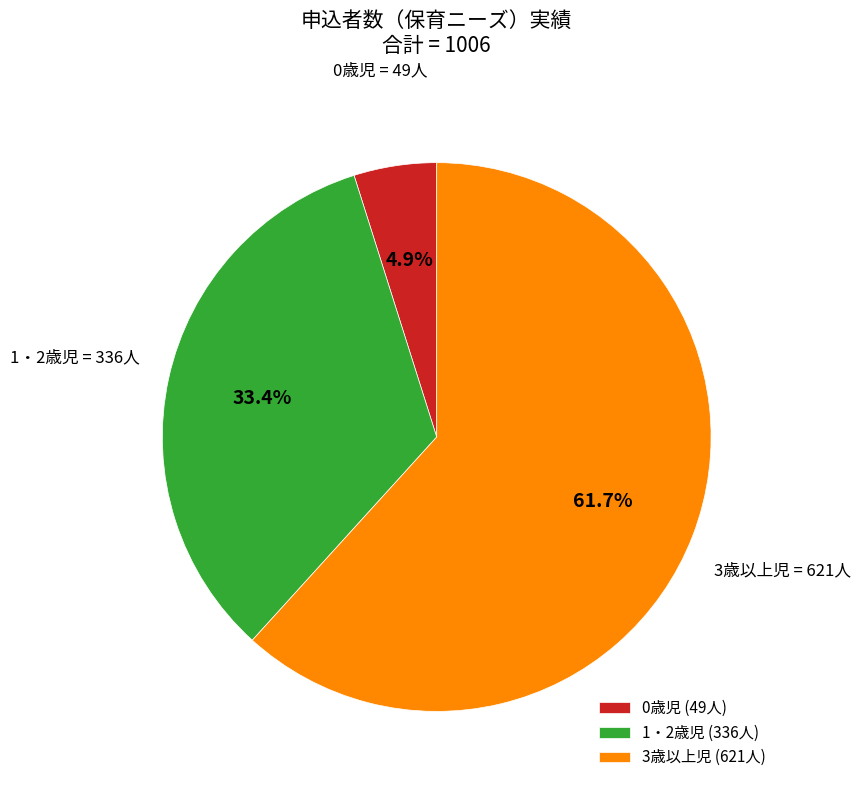

True or false: 3歳以上児 accounts for 55% of the total.

False